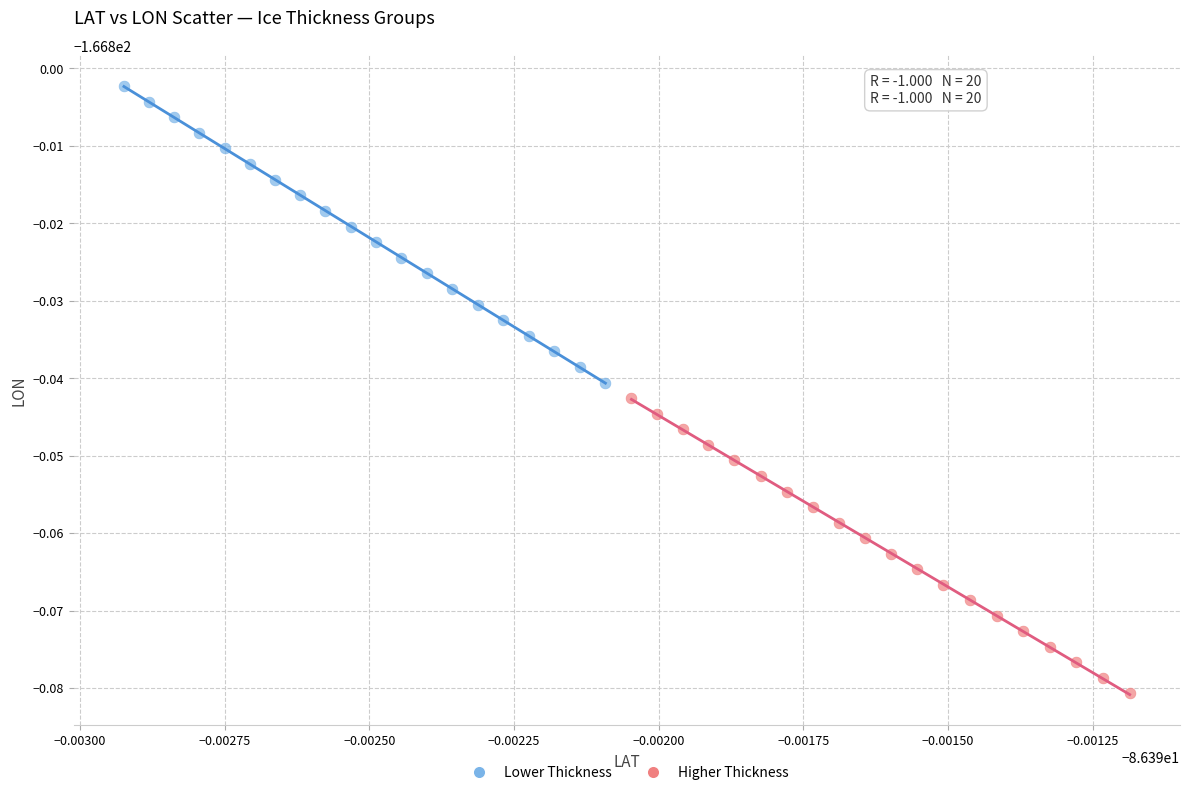

What are all the series names shown in the legend?

Lower Thickness, Higher Thickness